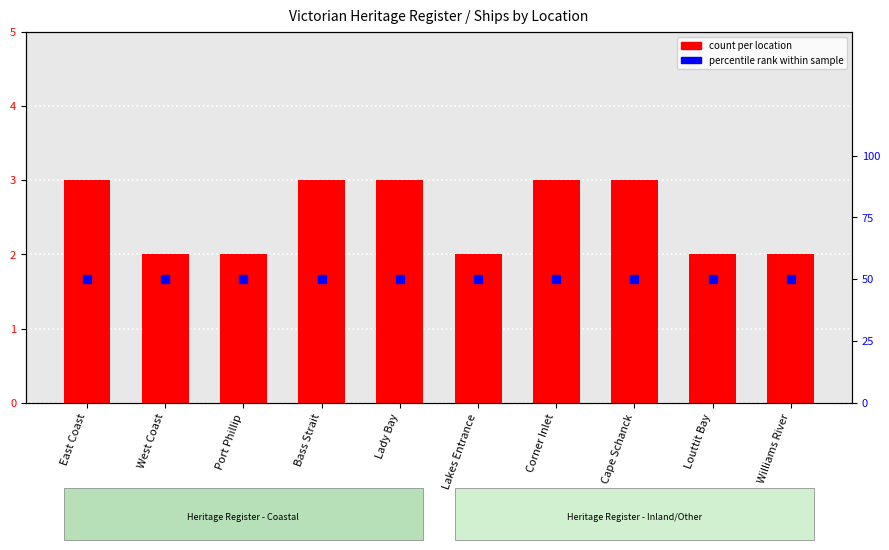

At which category does the chart reach its peak across all series?

East Coast